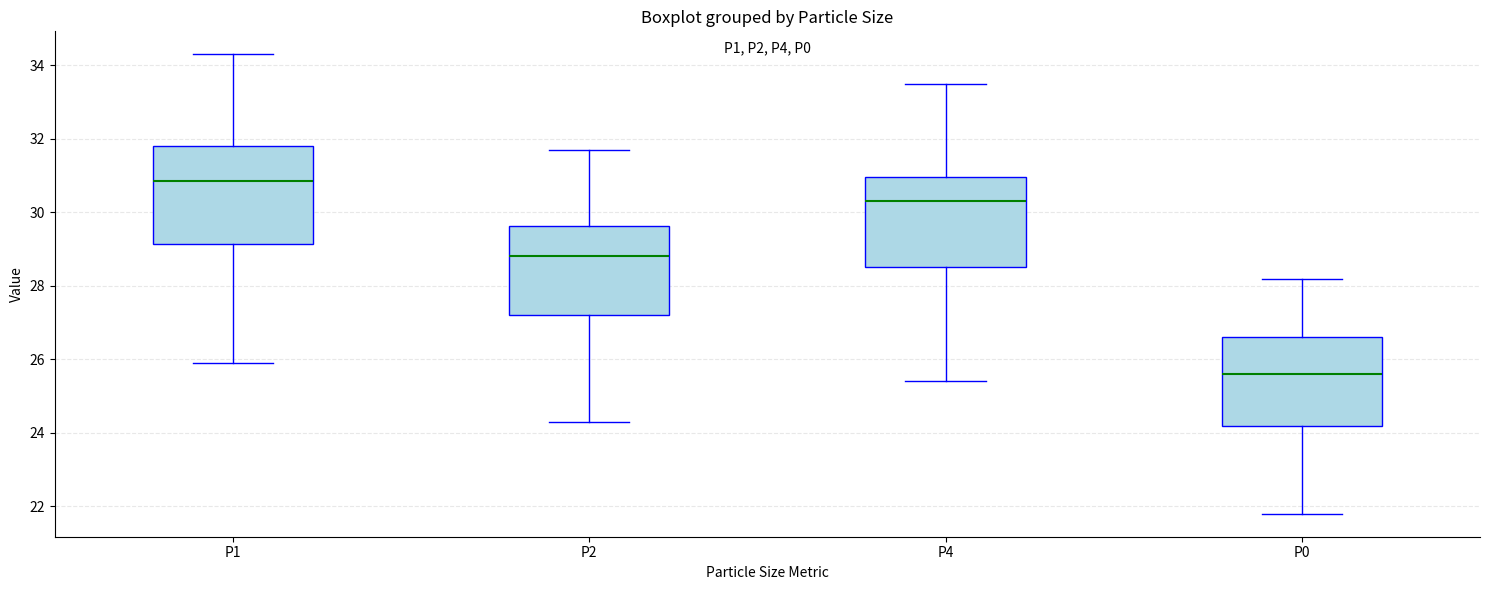

Which box is the tallest, from its lower edge to its upper edge?

P1